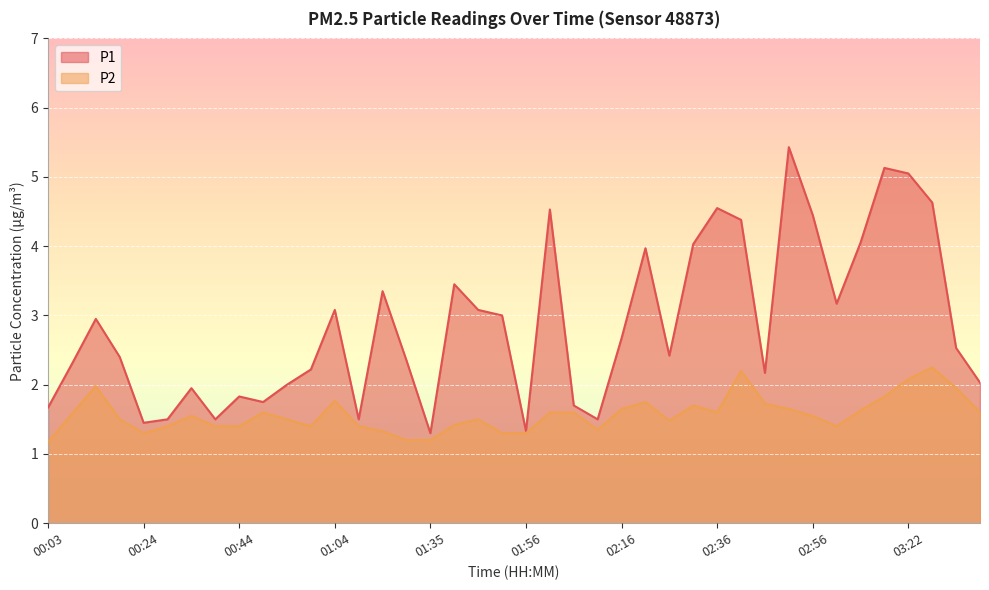

What is the approximate value of P2 at 00:54?

1.5